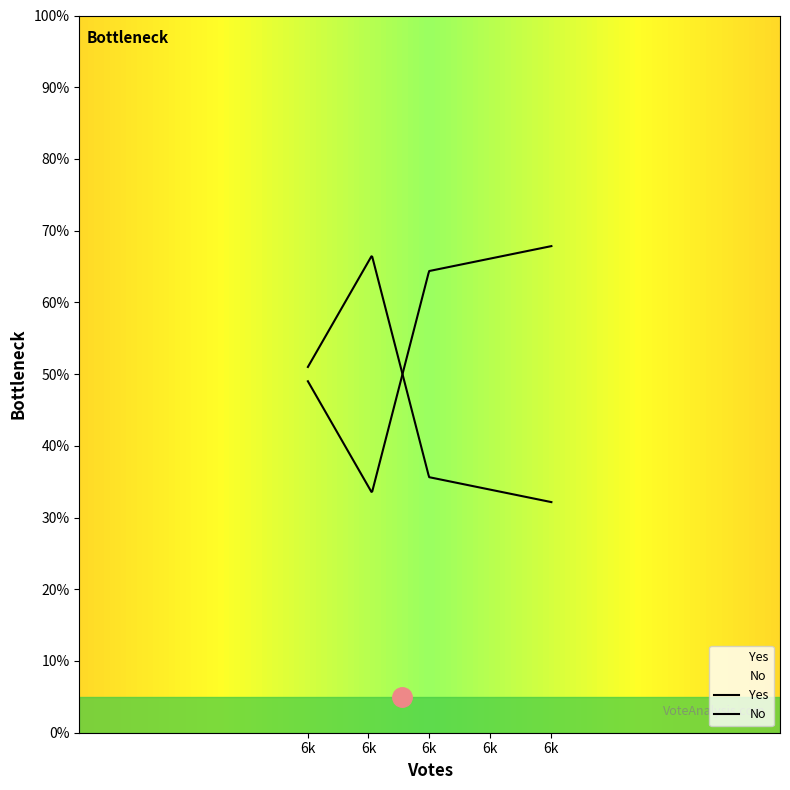

In Yes, how many points are higher than both neighbors (excluding endpoints)?

1